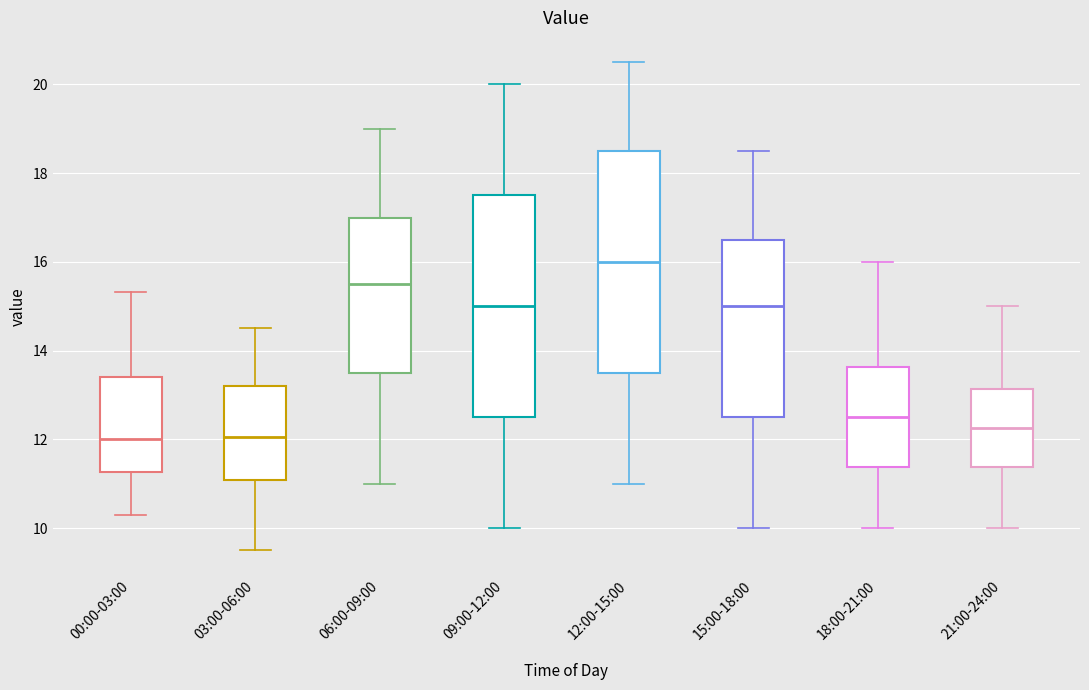

Reading left to right, read every box against the y-axis: the position of its median line, the range the box covers, and the ends of its whiskers. The values are not printed on the chart, so give them approximately, as read against the axis.

00:00-03:00: median 12.0, box 11.2 to 13.4, whiskers 10.4 to 15.4
03:00-06:00: median 12.0, box 11.0 to 13.2, whiskers 9.6 to 14.6
06:00-09:00: median 15.6, box 13.6 to 17.0, whiskers 11.0 to 19.0
09:00-12:00: median 15.0, box 12.6 to 17.6, whiskers 10.0 to 20.0
12:00-15:00: median 16.0, box 13.6 to 18.6, whiskers 11.0 to 20.6
15:00-18:00: median 15.0, box 12.6 to 16.6, whiskers 10.0 to 18.6
18:00-21:00: median 12.6, box 11.4 to 13.6, whiskers 10.0 to 16.0
21:00-24:00: median 12.2, box 11.4 to 13.2, whiskers 10.0 to 15.0